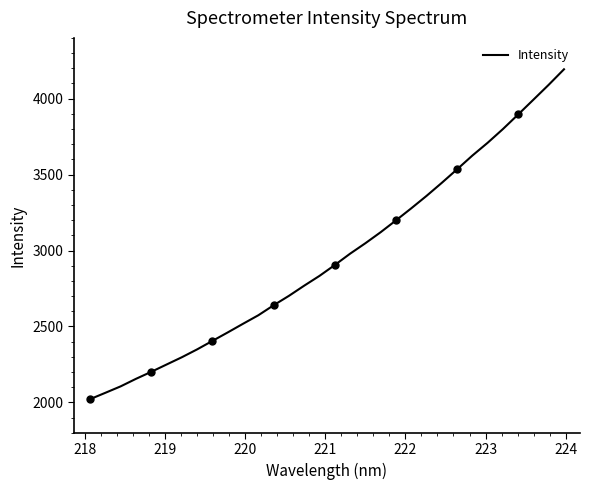

What is the greatest value displayed?

4193.3